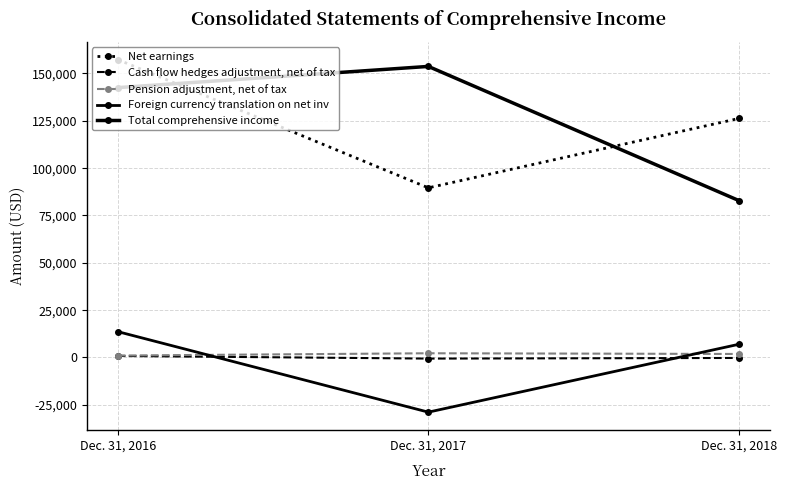

How many values in Foreign currency translation on net inv are below zero?

1